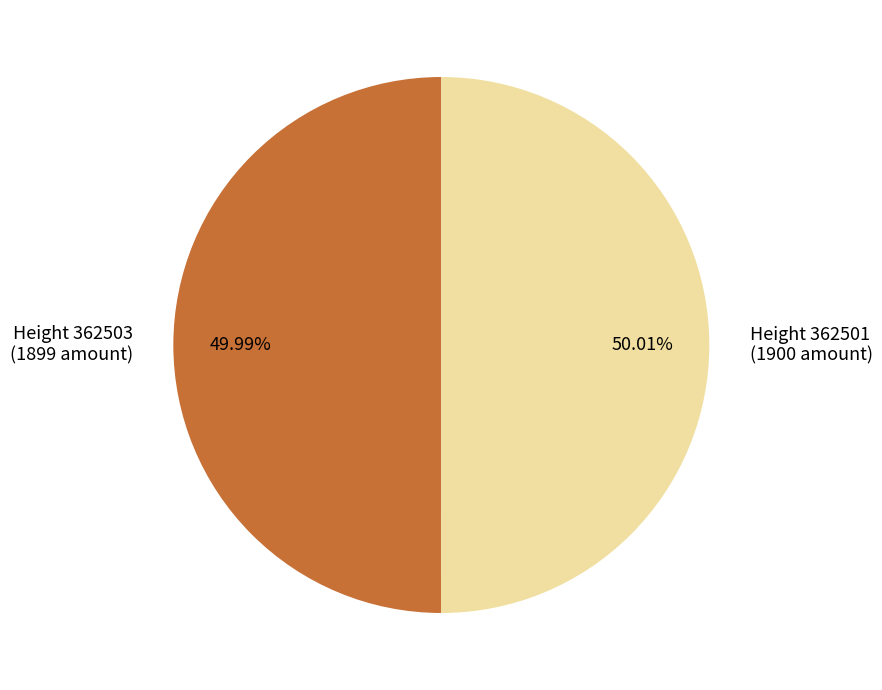

Does any single category account for the majority?

Yes